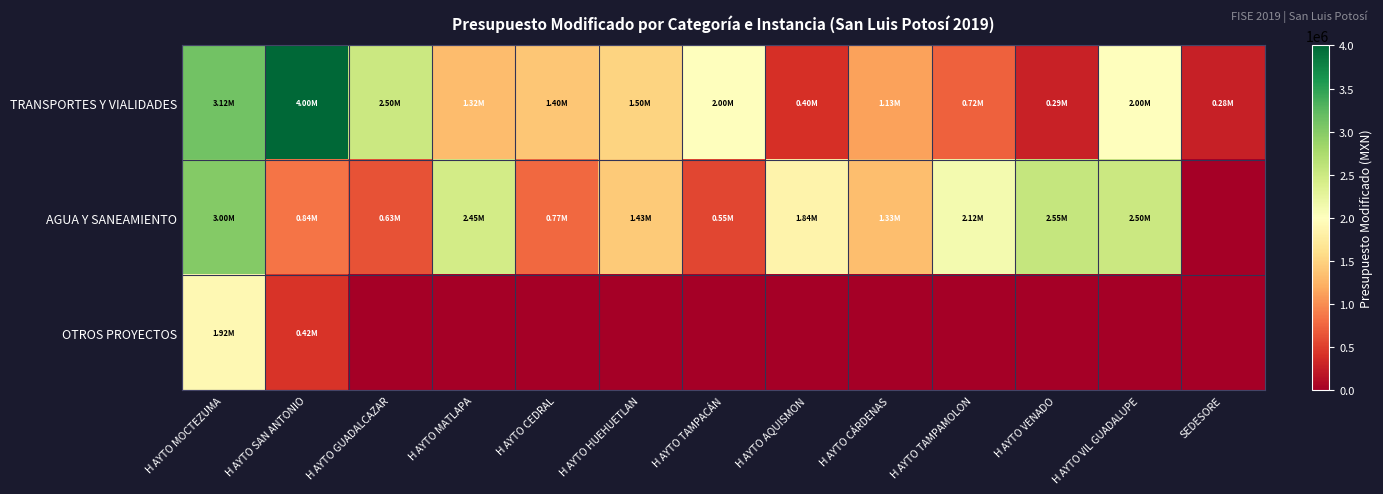

At how many categories does at least one series exceed 2208833?

6